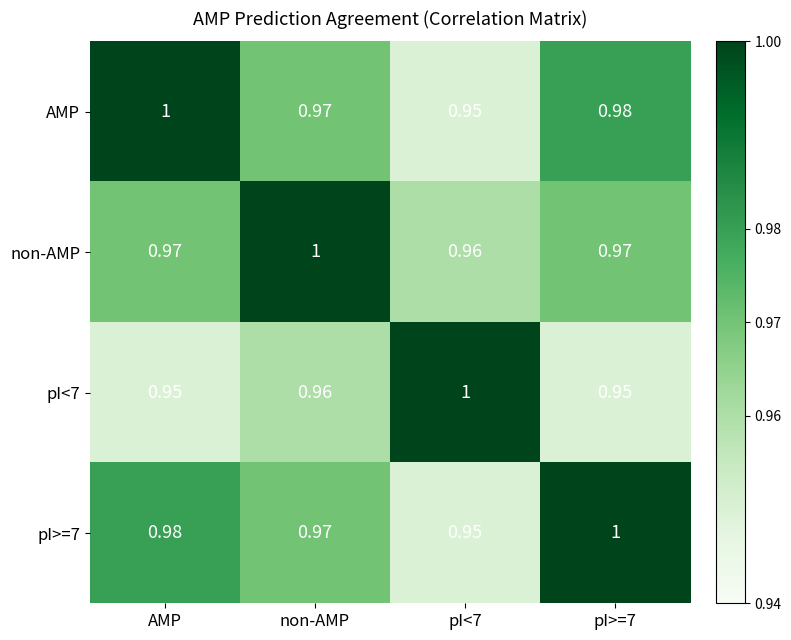

Is the value of non-AMP at AMP greater than the value of AMP at pI<7?

Yes